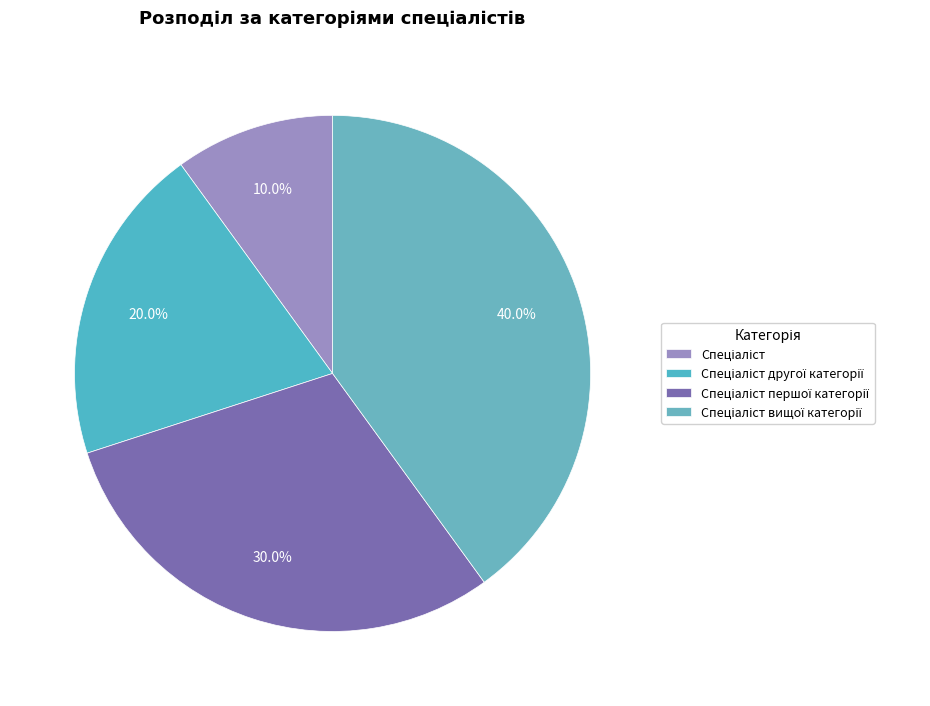

How many segments does this pie chart have?

4